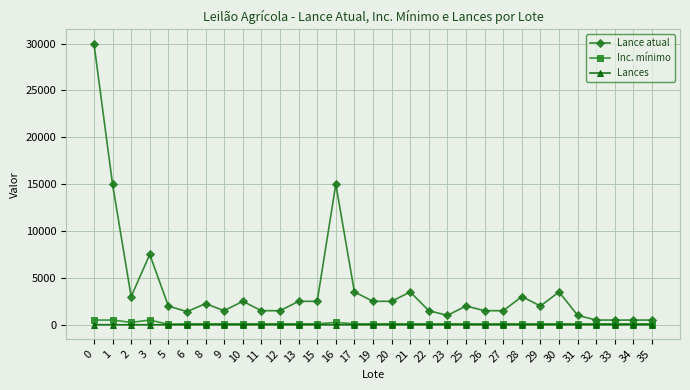

Which series has the widest spread of values?

Lance atual